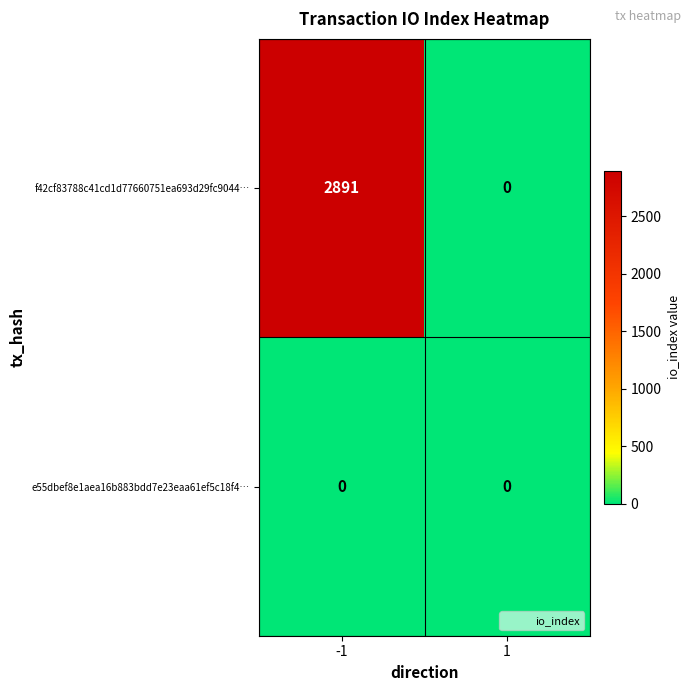

Rank the series by their average value, from highest to lowest.

f42cf83788c41cd1d77660751ea693d29fc9044…, e55dbef8e1aea16b883bdd7e23eaa61ef5c18f4…